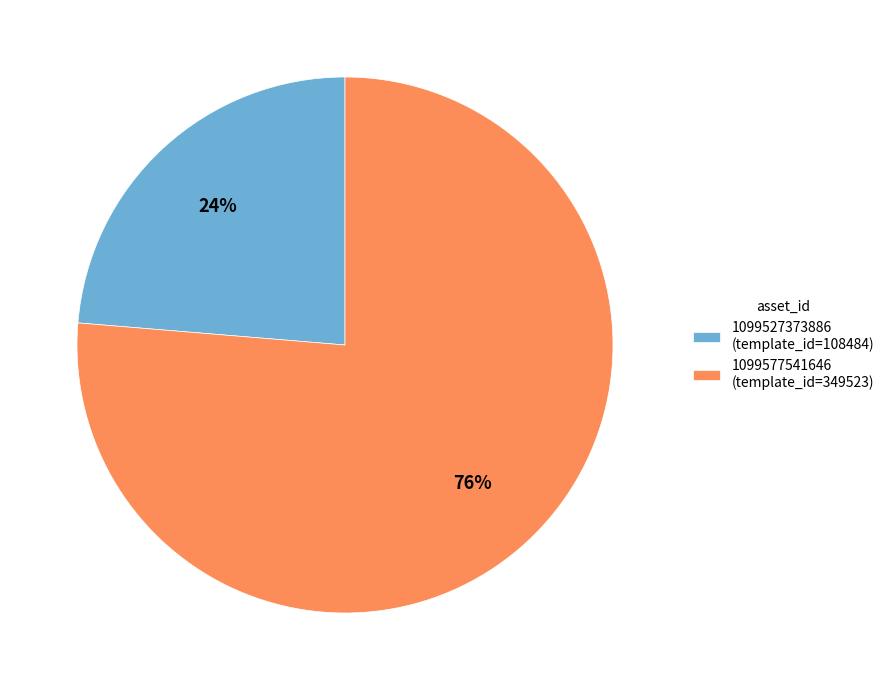

To the nearest percent, what portion does 1099577541646 represent?

76%